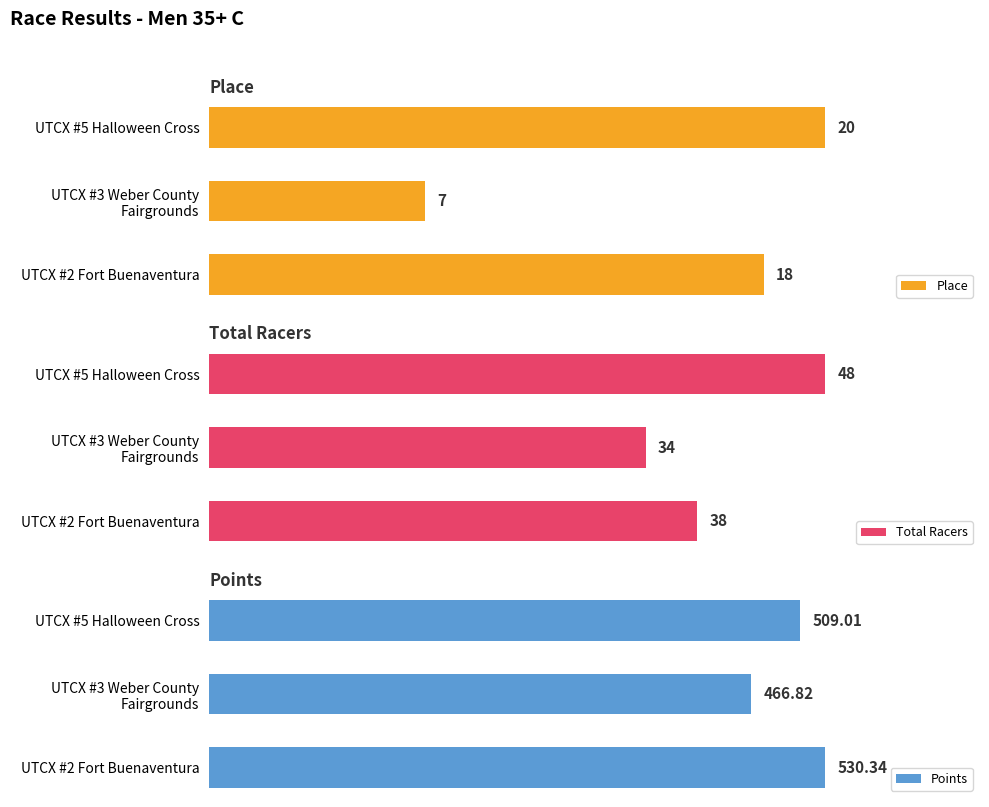

Read the Points value at UTCX #3 Weber County Fairgrounds.

466.8